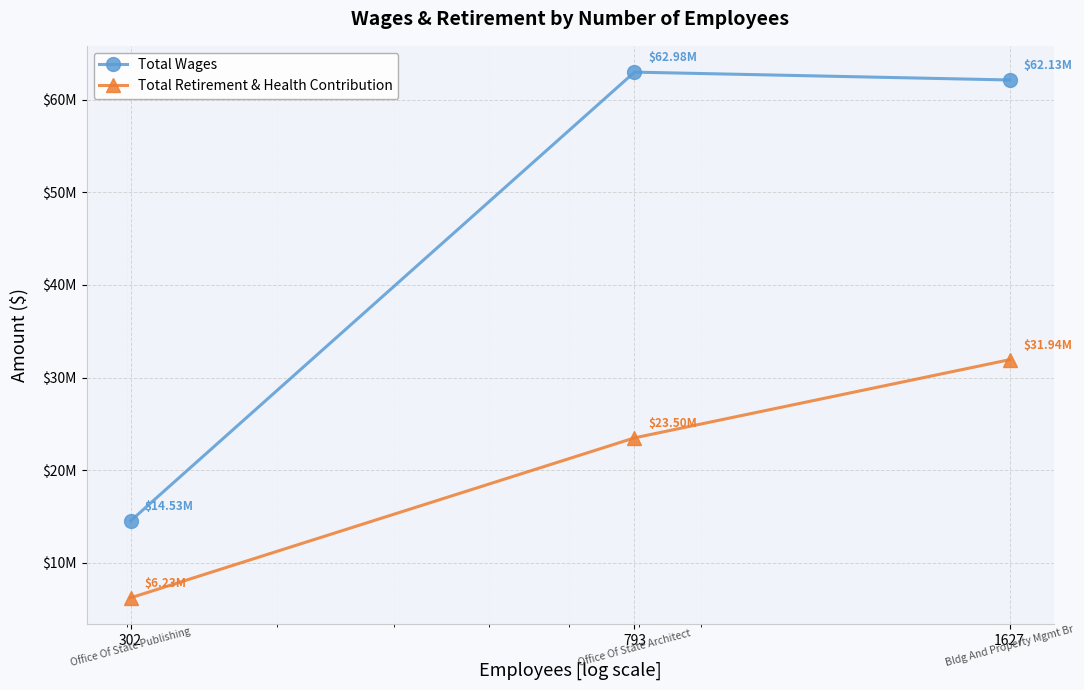

Rank the series by their maximum value, from lowest to highest.

Total Retirement & Health Contribution, Total Wages